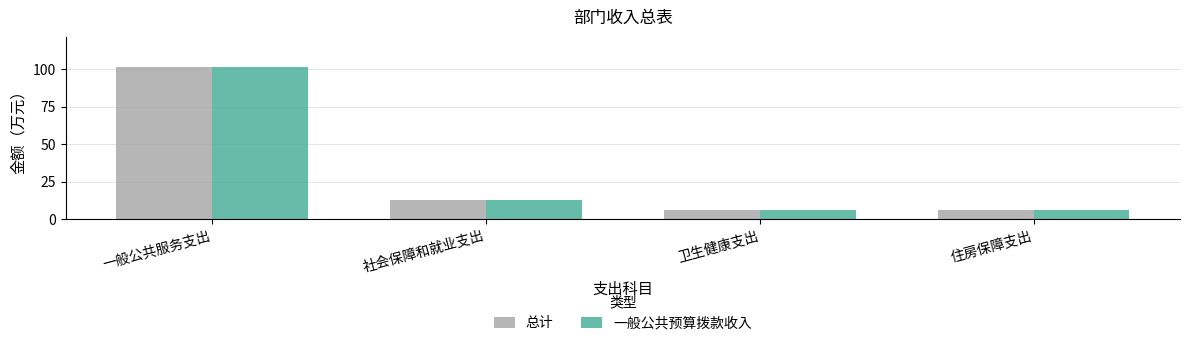

What are all the series names shown in the legend?

总计, 一般公共预算拨款收入